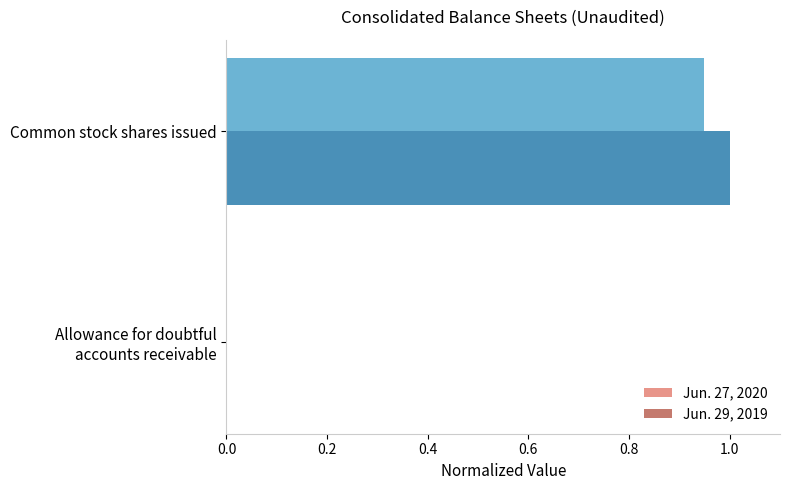

The Jun. 29, 2019 series shows 1.4 at Common stock shares issued. True or false?

False